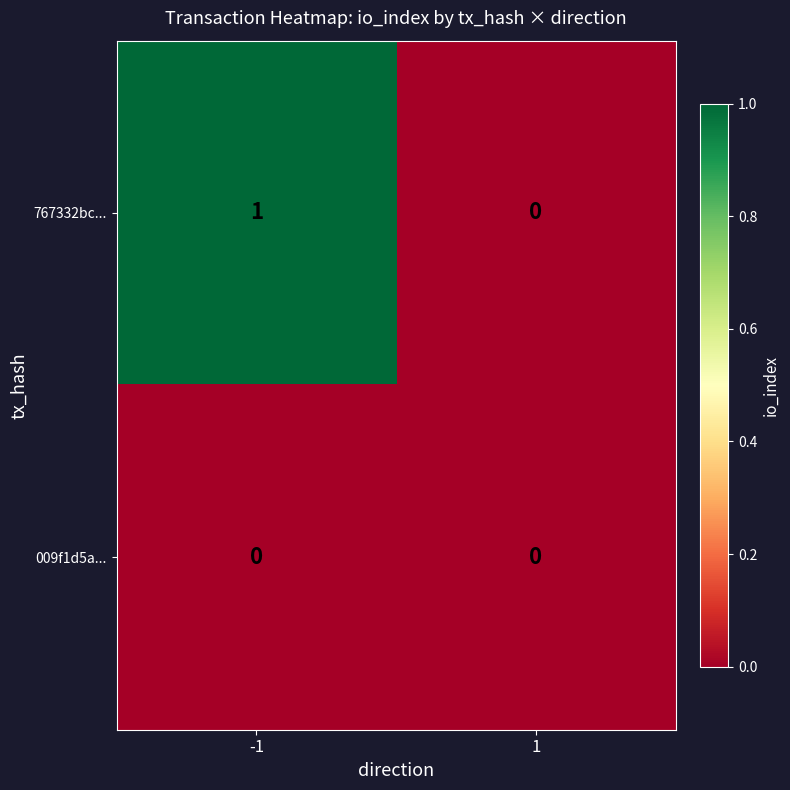

Reading right to left, list all the values displayed in this chart.

767332bc...: 0	1
009f1d5a...: 0	0